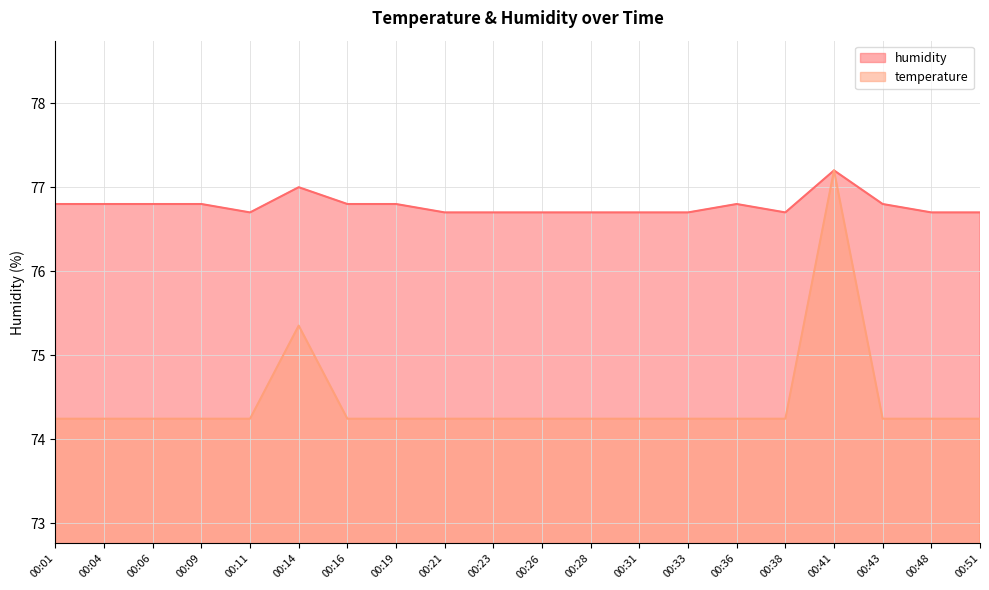

Is the value of humidity at 00:14 greater than the value of temperature at 00:33?

Yes